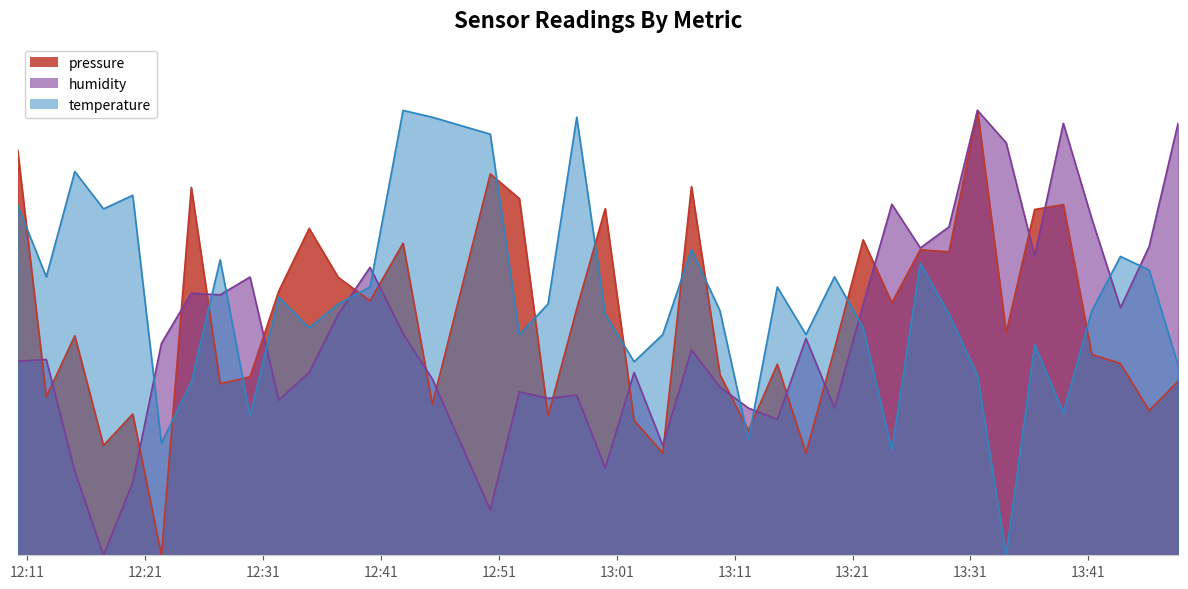

Between which two adjacent categories do temperature and pressure first intersect?

2023-04-12T12:10:10 and 2023-04-12T12:12:36